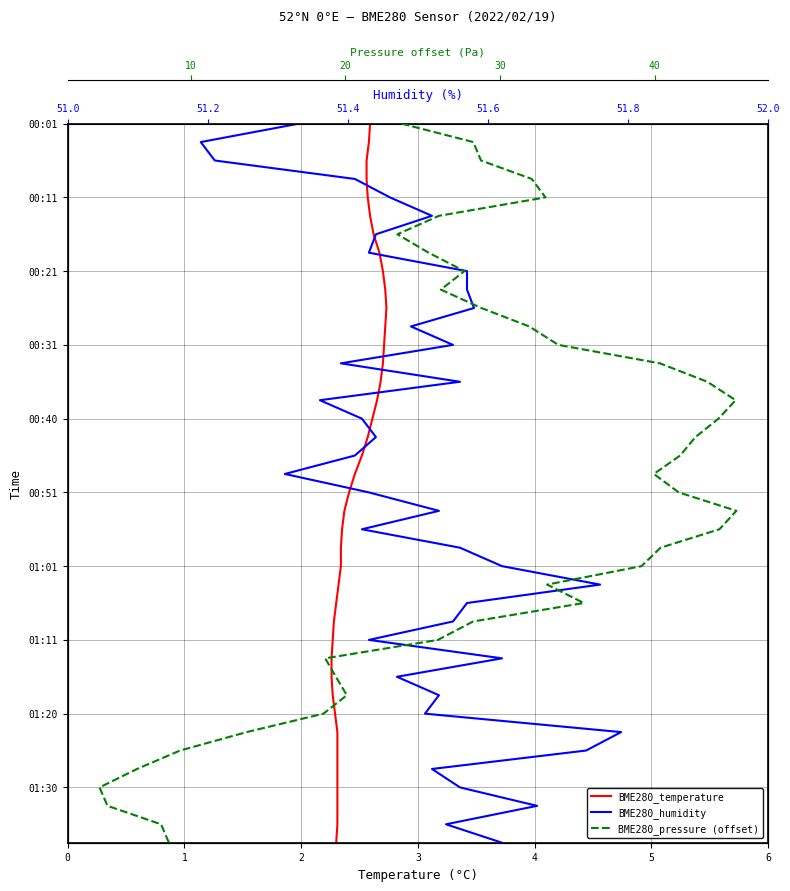

What is the maximum value shown in the chart?

39